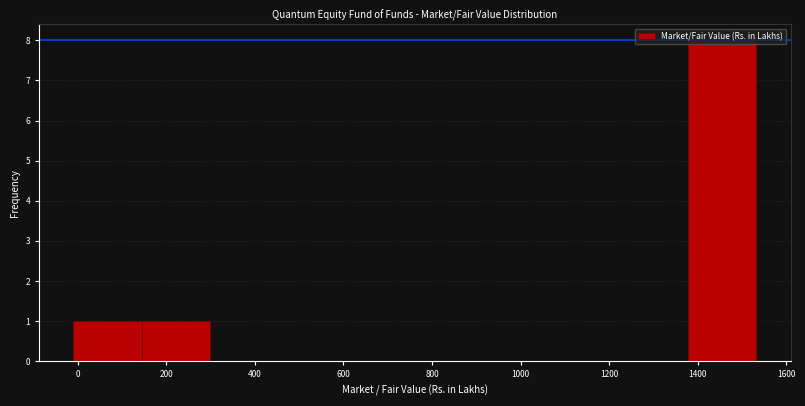

Reading left to right, list every bar in this chart as the range it spans on the x-axis followed by its height. Neither the bar edges nor the heights are printed on the chart, so give them approximately, as read against the axes.

0 to 140: 1
140 to 300: 1
300 to 460: 0
460 to 600: 0
600 to 760: 0
760 to 920: 0
920 to 1080: 0
1080 to 1220: 0
1220 to 1380: 0
1380 to 1540: 8